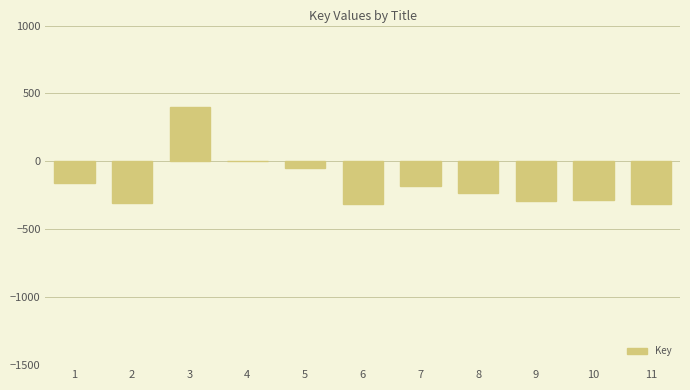

What is the sum of all values?

-1721.0